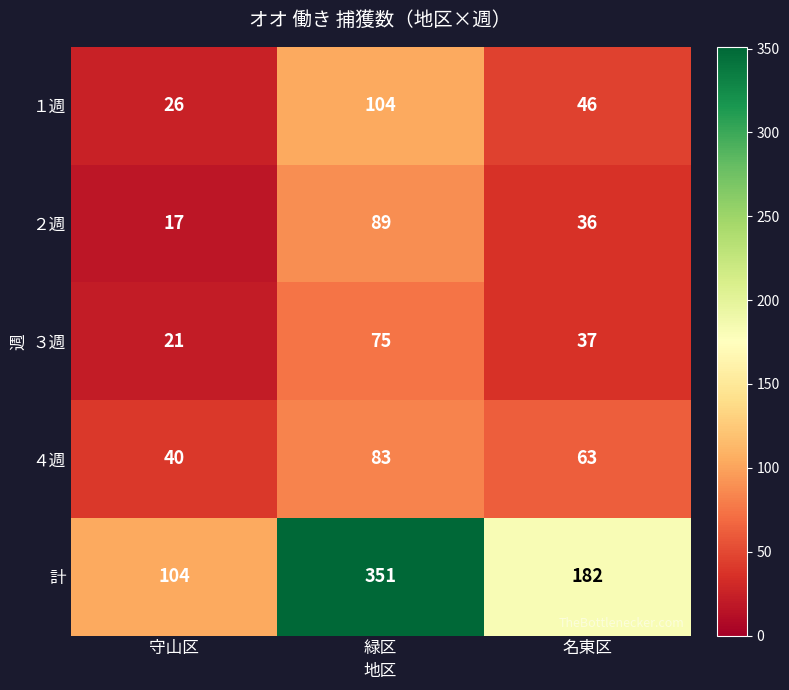

Which series has the largest total across all categories?

計